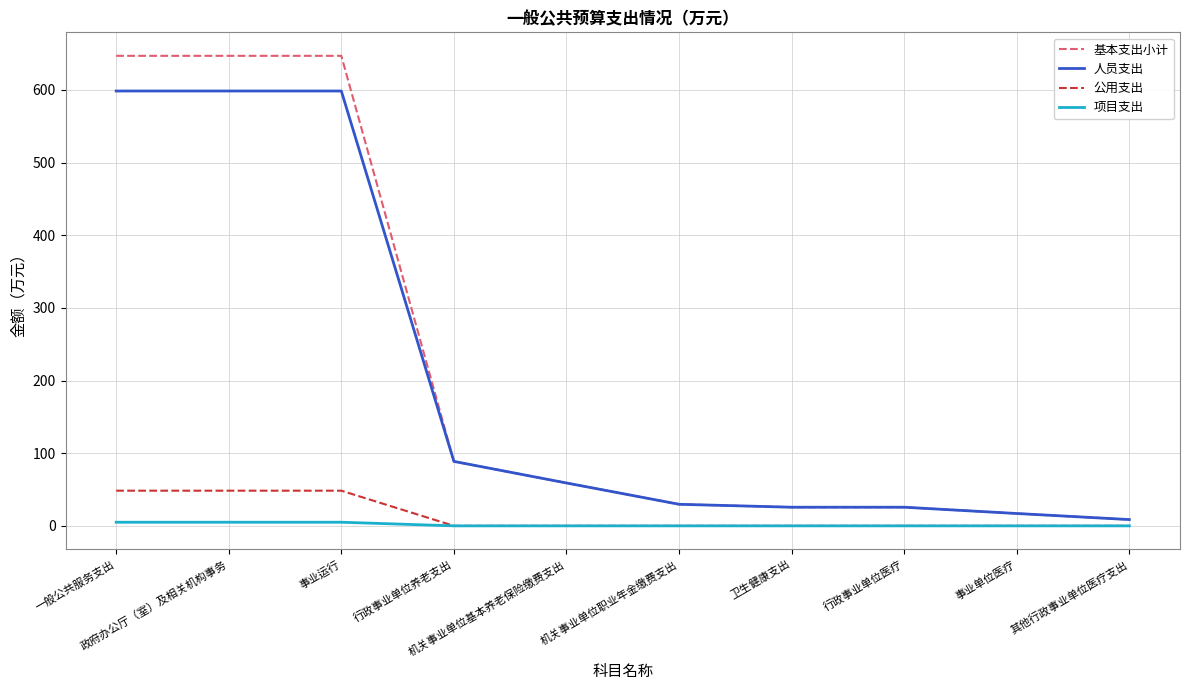

Reading left to right, transcribe all the data shown in this chart.

基本支出小计: 646.8	646.8	646.8	88.7	59.0	29.7	25.6	25.6	17.0	8.6
人员支出: 598.4	598.4	598.4	88.7	59.0	29.7	25.6	25.6	17.0	8.6
公用支出: 48.4	48.4	48.4	0.0	0.0	0.0	0.0	0.0	0.0	0.0
项目支出: 5.0	5.0	5.0	0.0	0.0	0.0	0.0	0.0	0.0	0.0